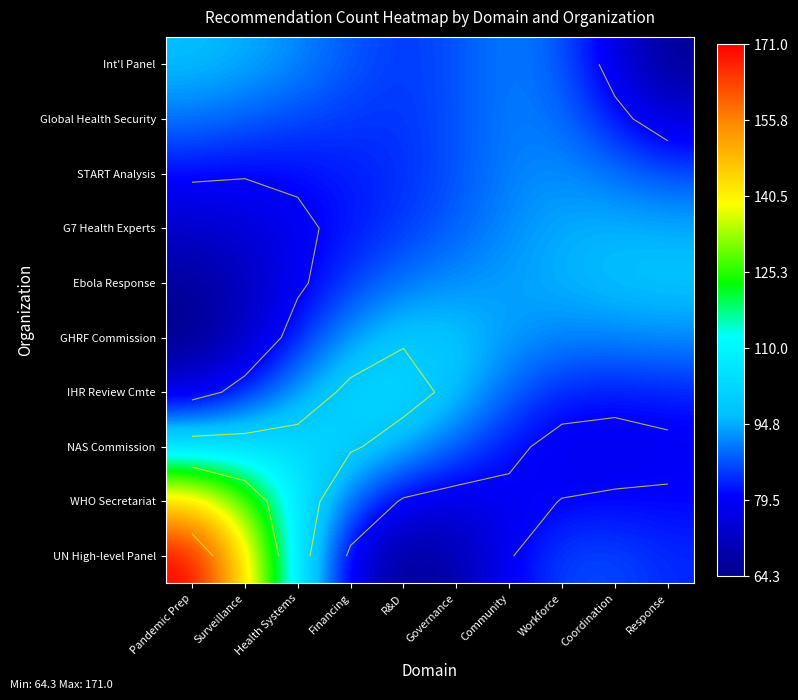

True or false: NAS Commission has a value of 31.0 at Workforce.

False